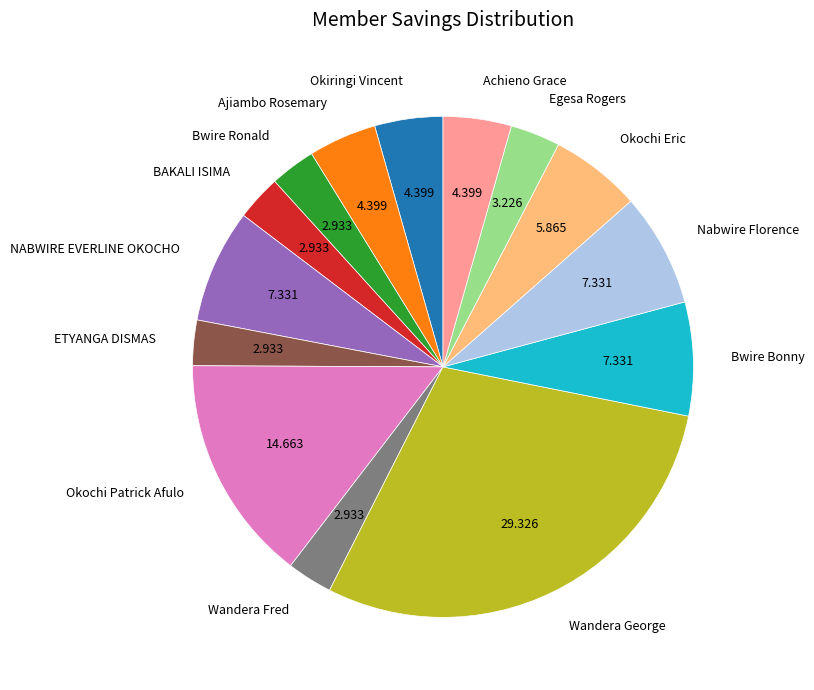

Combined, do BAKALI ISIMA and Nabwire Florence account for over 50%?

No